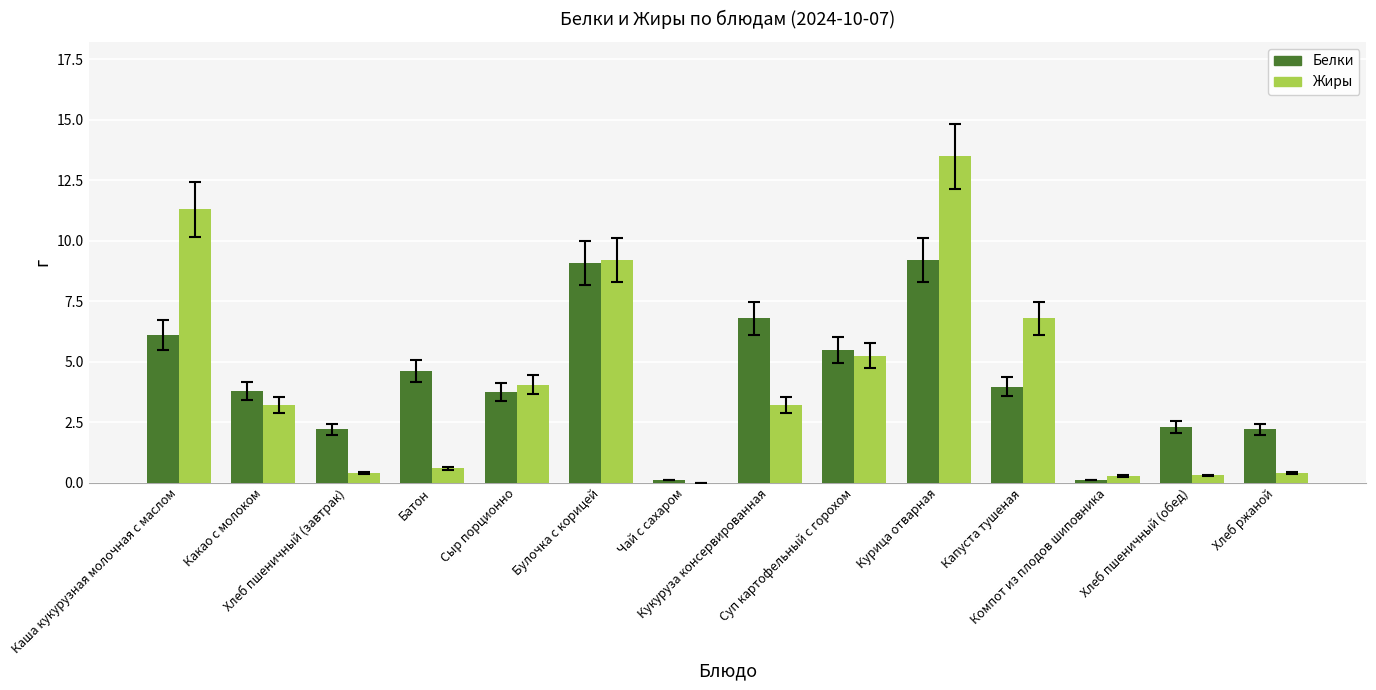

What is the highest value of the Белки series?

9.2